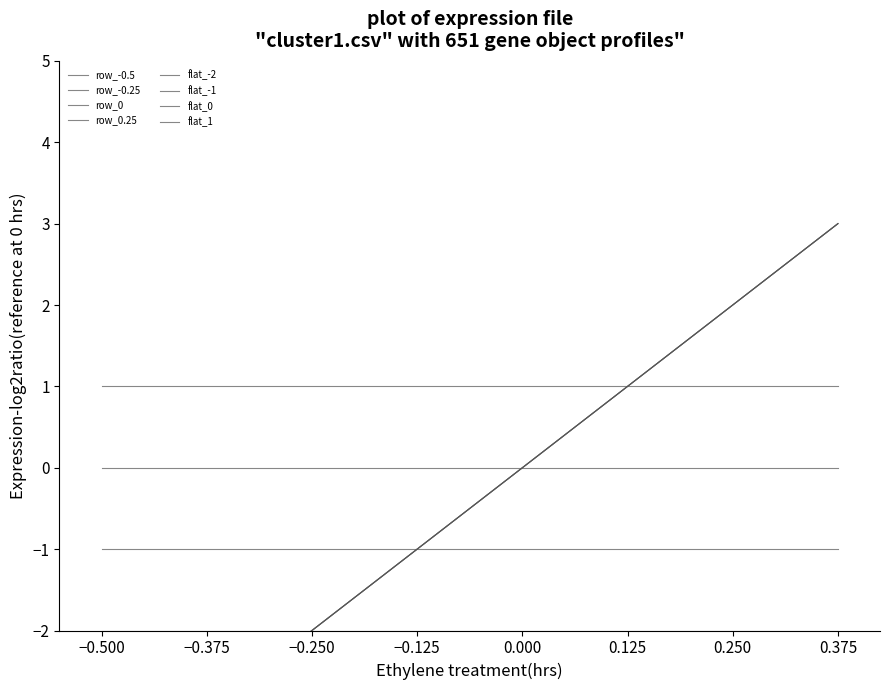

How many positive values does the row_-0.25 series have?

3